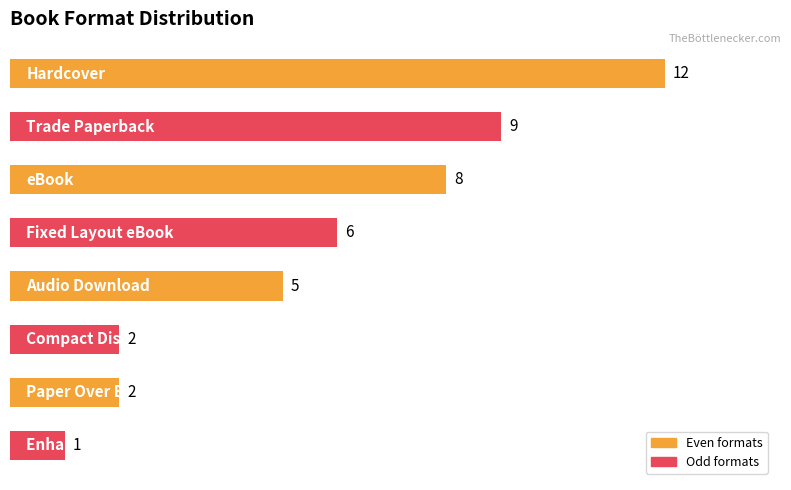

What is the value of the 5th bar from the top?

5